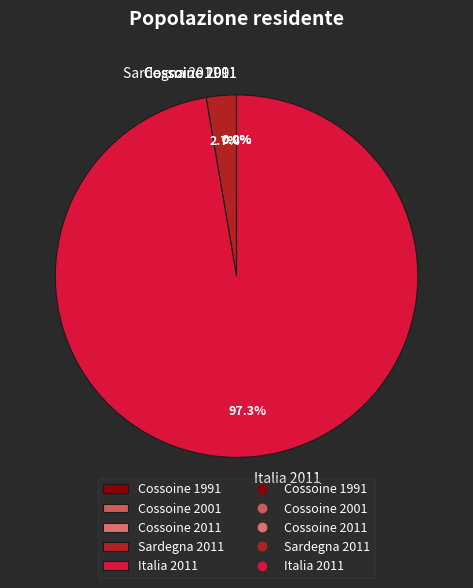

To the nearest percent, what is the average slice percentage?

20%